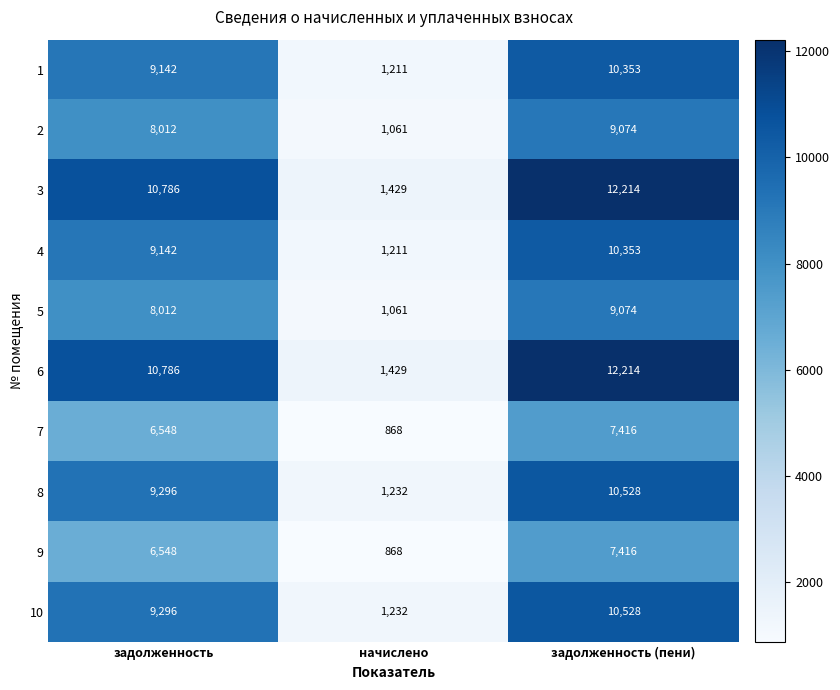

At which category does the chart reach its minimum across all series?

начислено